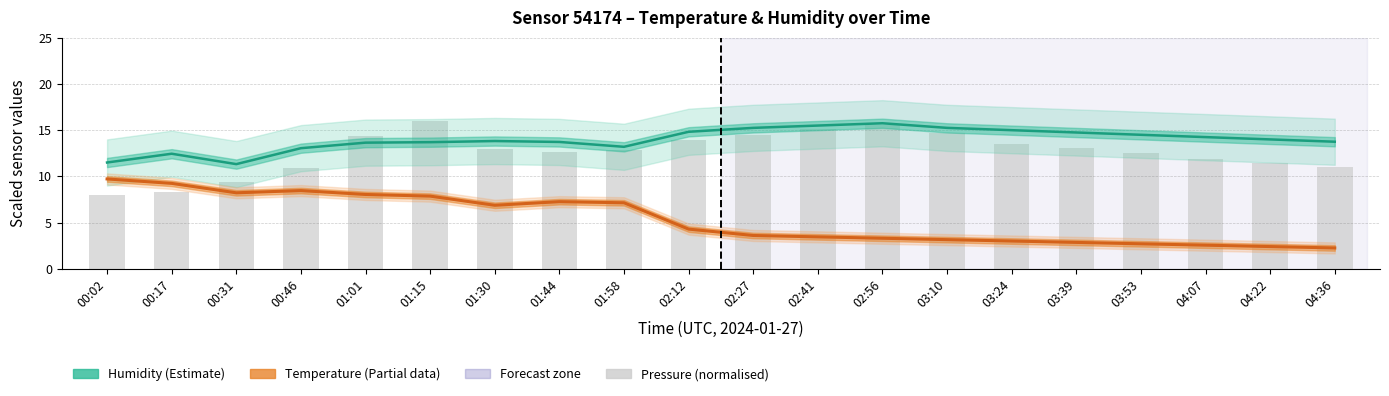

What is the minimum value for Humidity (Estimate)?

11.3